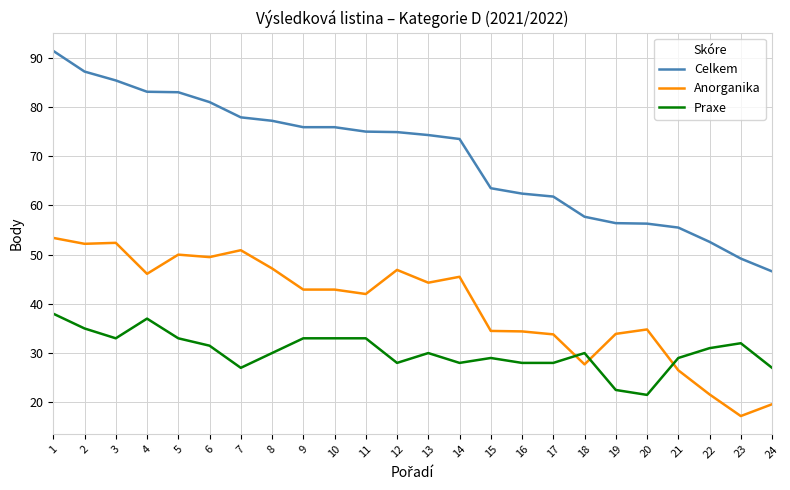

What value does the Praxe series have at 9?

33.0